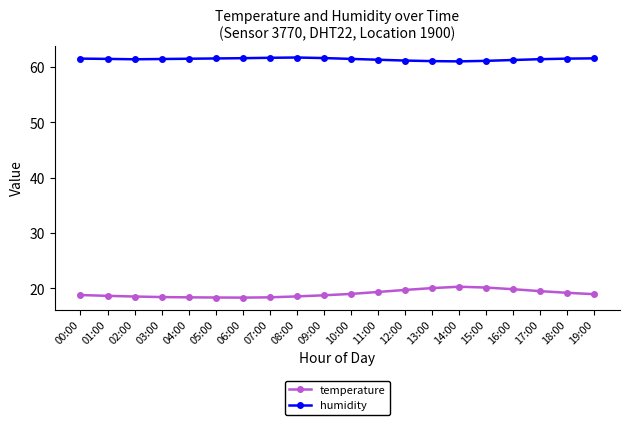

What is the sum of the temperature values at 07:00 and 01:00?

37.0